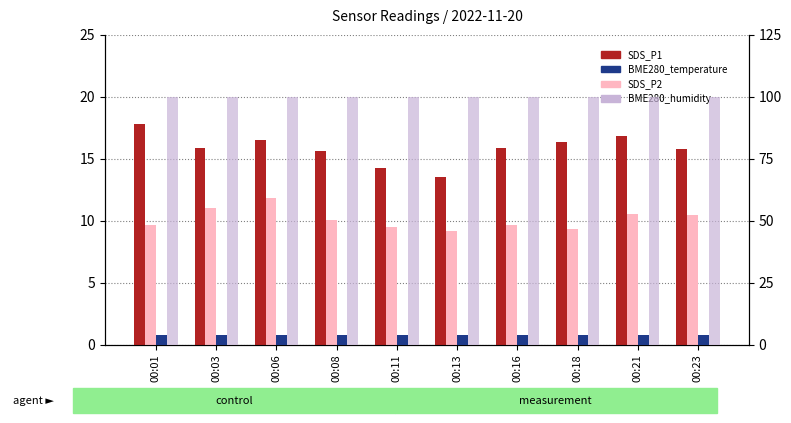

At which category does the chart reach its minimum across all series?

00:18